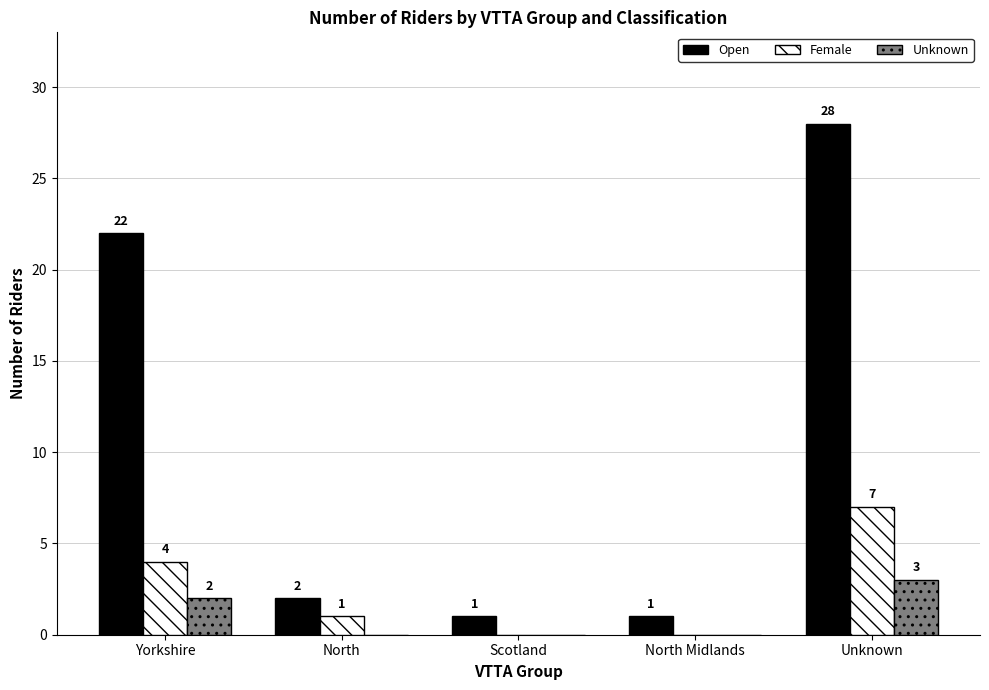

The Female series shows -5 at Scotland. True or false?

False